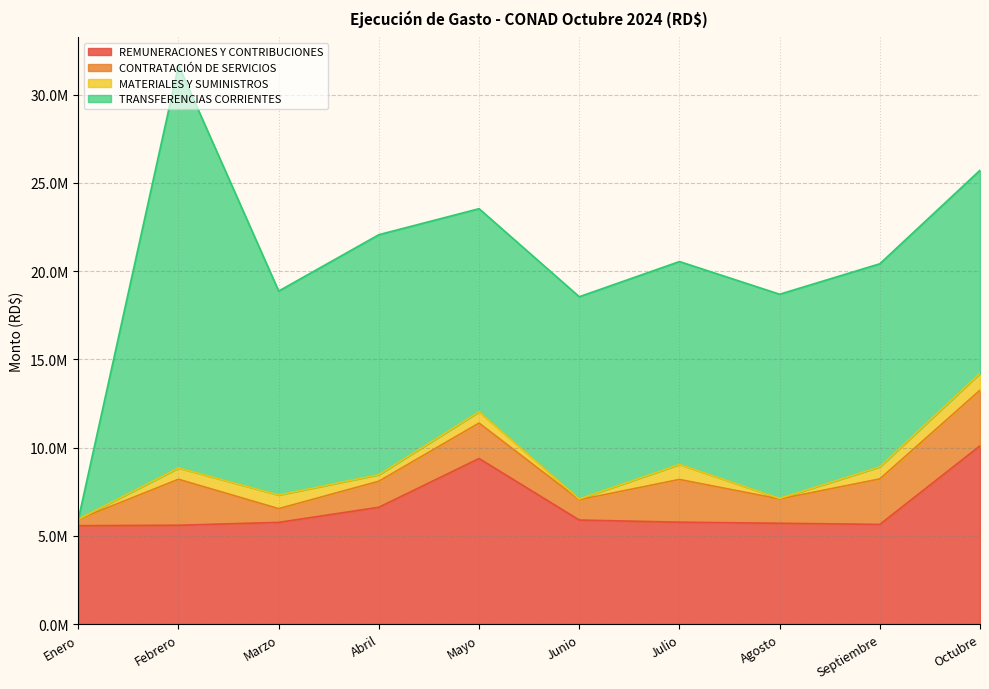

List the series in order of their peak value, lowest first.

MATERIALES Y SUMINISTROS, CONTRATACIÓN DE SERVICIOS, REMUNERACIONES Y CONTRIBUCIONES, TRANSFERENCIAS CORRIENTES